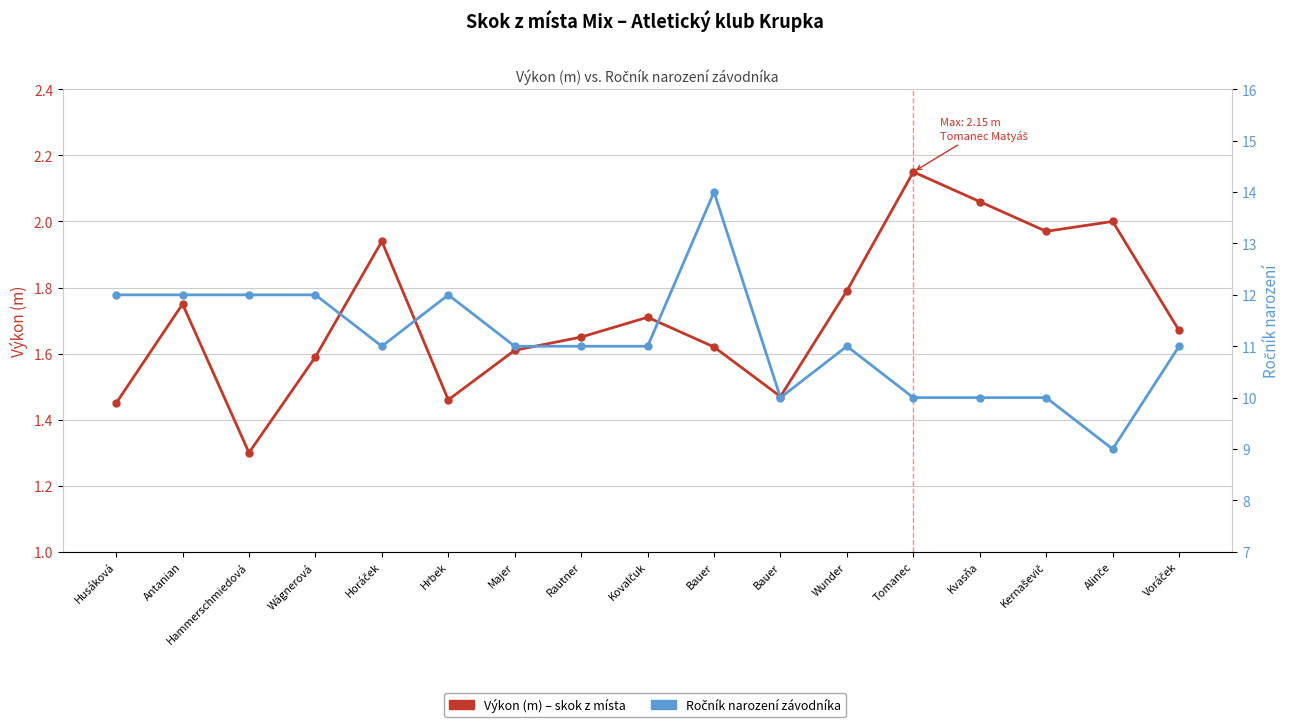

List the labels in order of Výkon (m) value, smallest first.

Hammerschmiedová, Husáková, Hrbek, Bauer, Wágnerová, Majer, Bauer, Rautner, Voráček, Kovalčuk, Antanian, Wunder, Horáček, Kernaševič, Alinče, Kvasňa, Tomanec